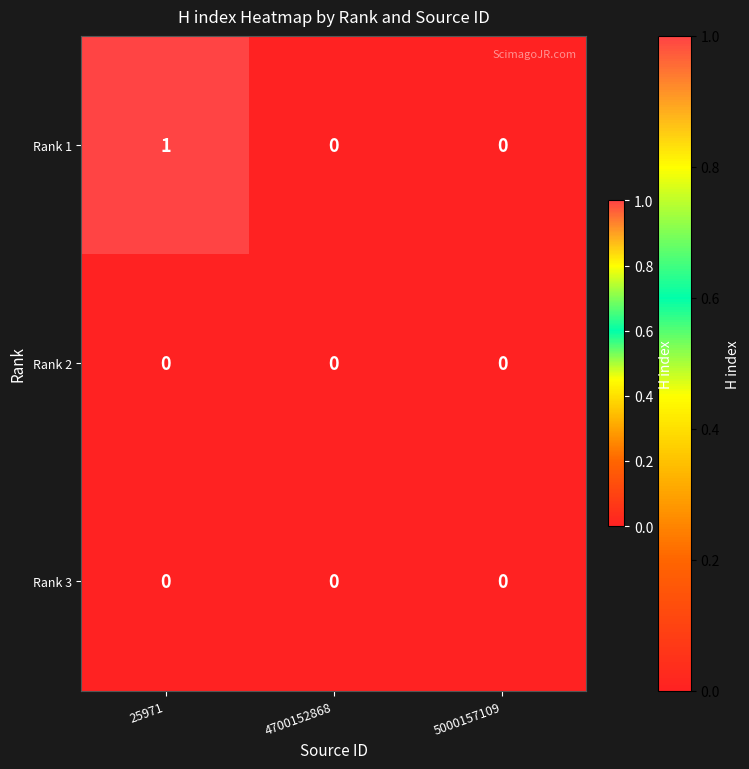

At which category is the sum across all series the highest?

25971